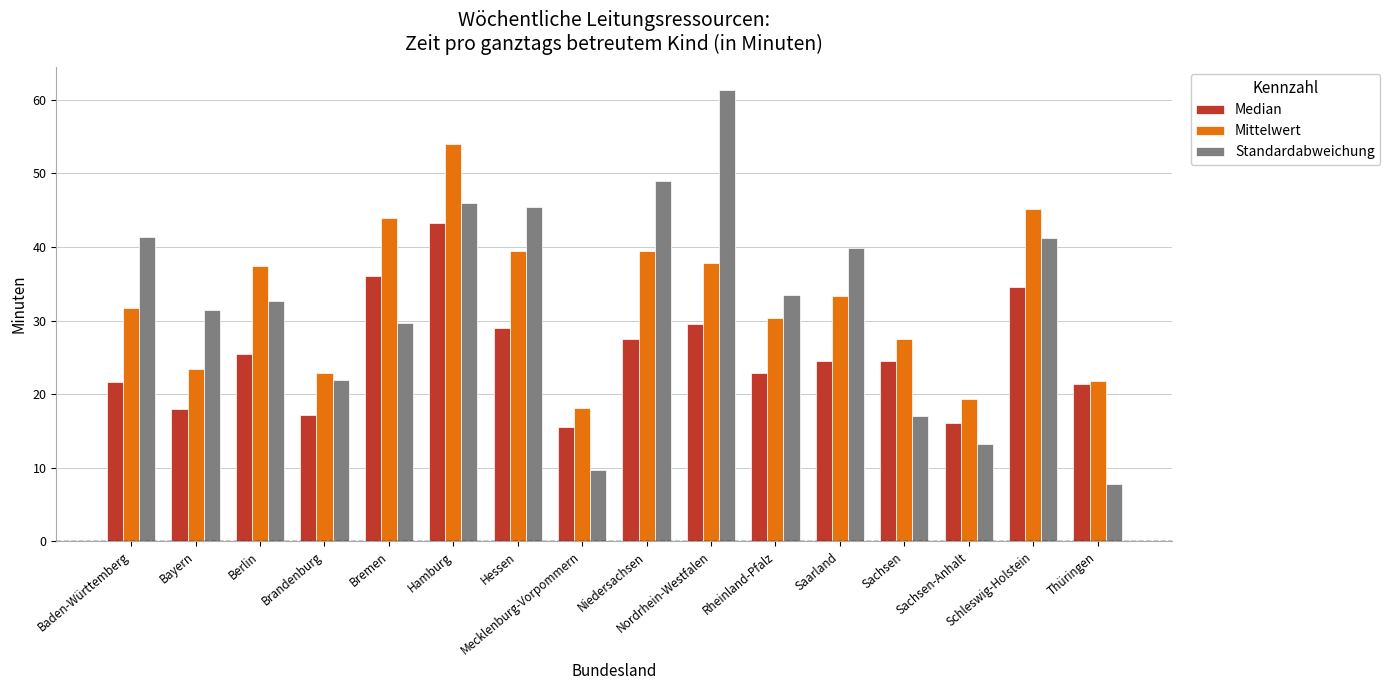

What is the difference between the maximum and minimum values in the Median series?

27.7